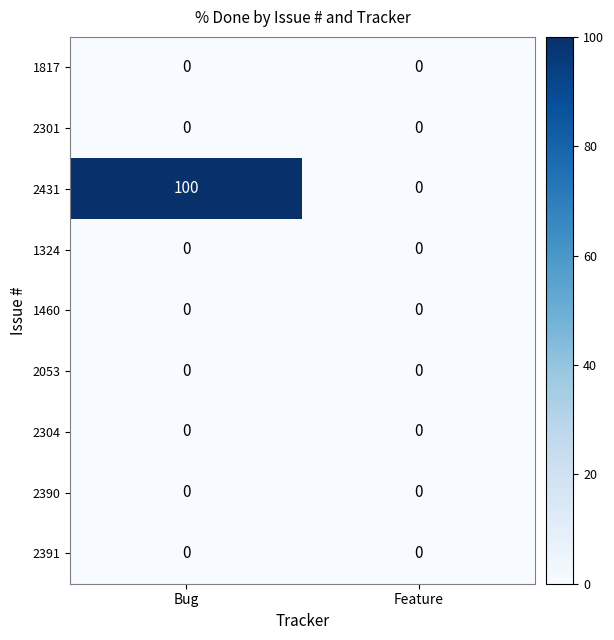

The value of 1324 at Bug is 0. True or false?

True